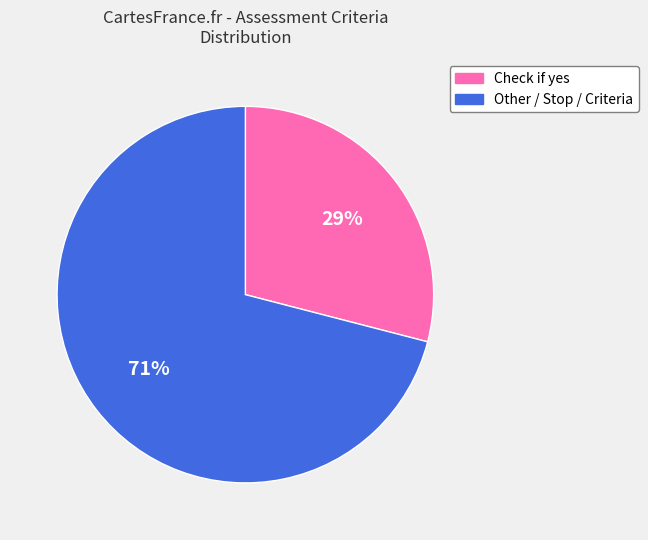

Combined, do Check if yes and Other / Stop / Criteria account for over 50%?

Yes